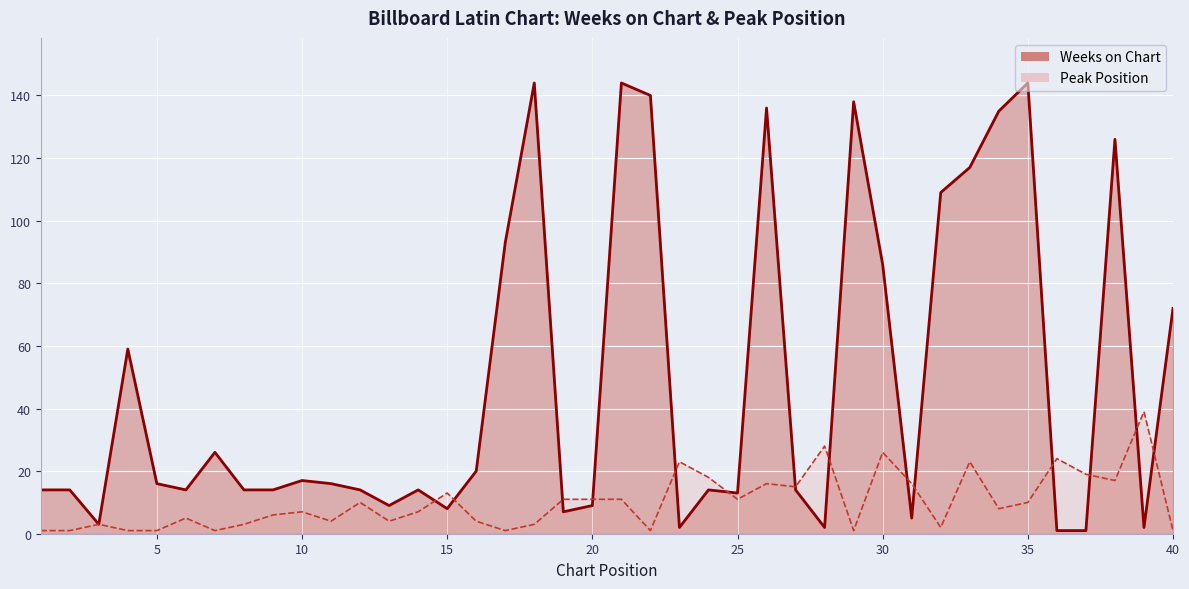

What is the spread (max minus min) of values at 28?

26